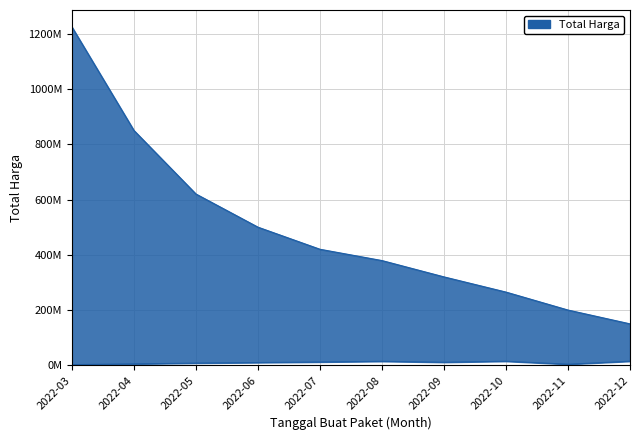

True or false: Total Harga Upper and Total Harga Lower cross at least once.

False